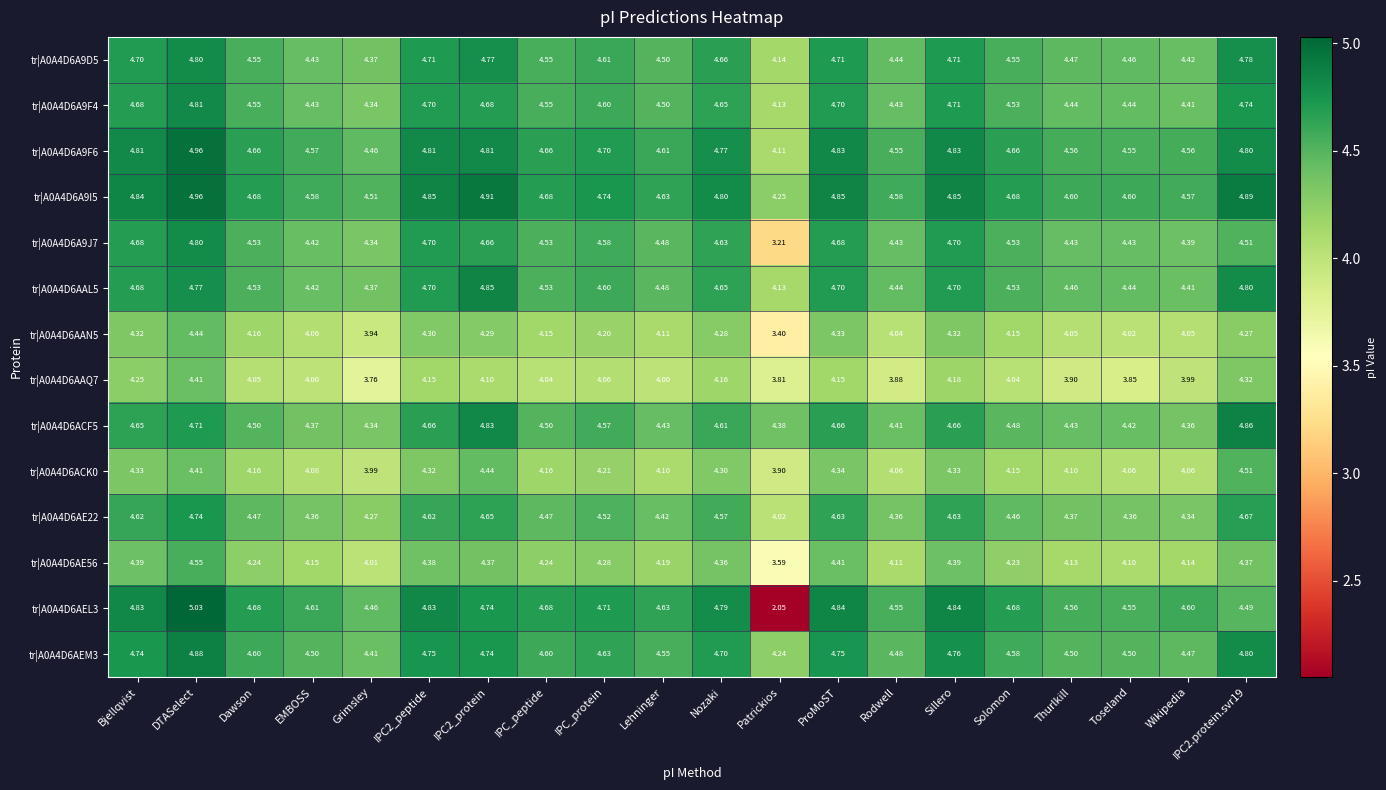

At which label does tr|A0A4D6AEL3 first exceed 4?

Bjellqvist